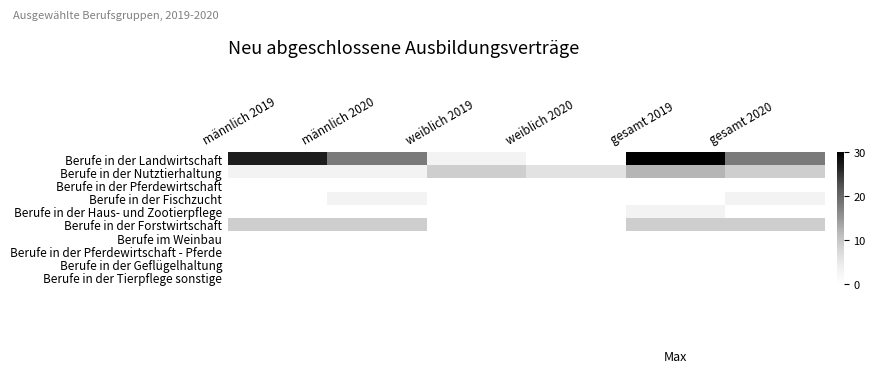

Which series has the largest total across all categories?

Berufe in der Landwirtschaft